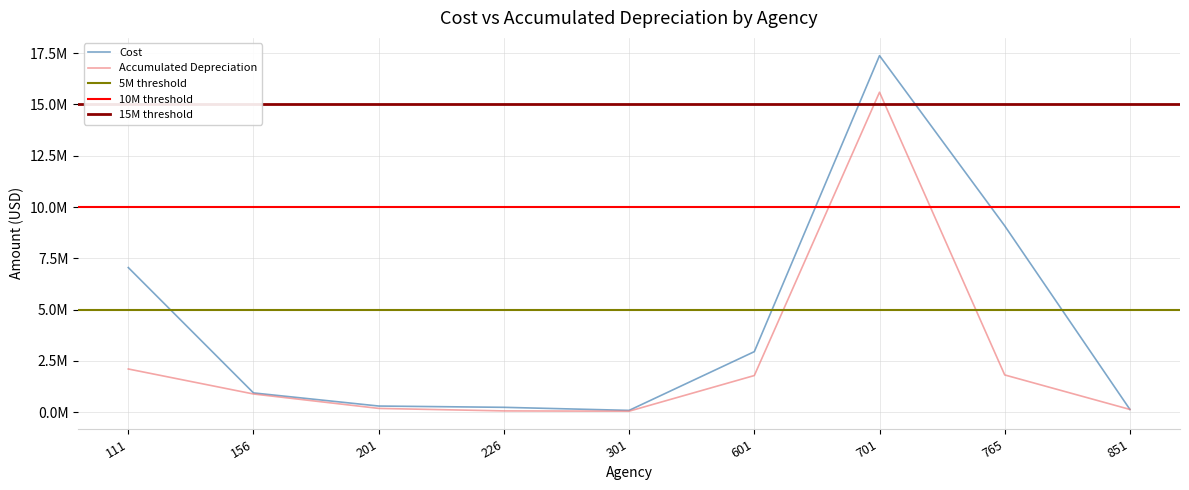

What is the value of the Cost point at the 6th from the left?

2951700.0